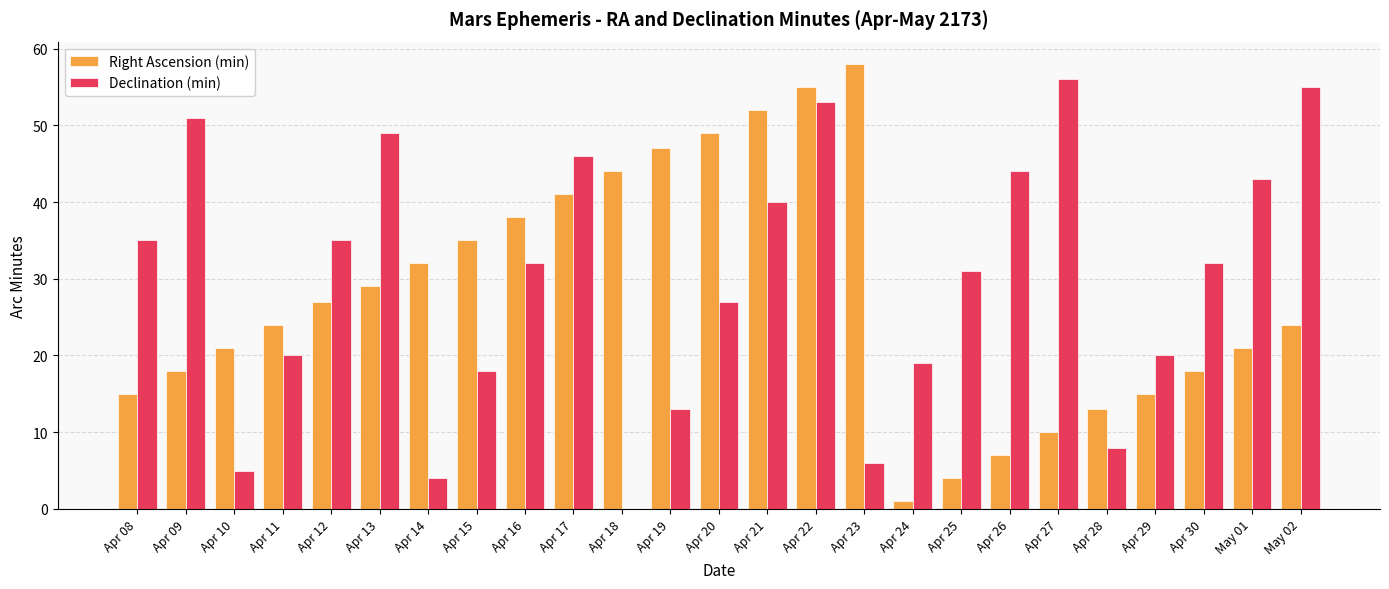

How many values in Declination (min) are above zero?

24